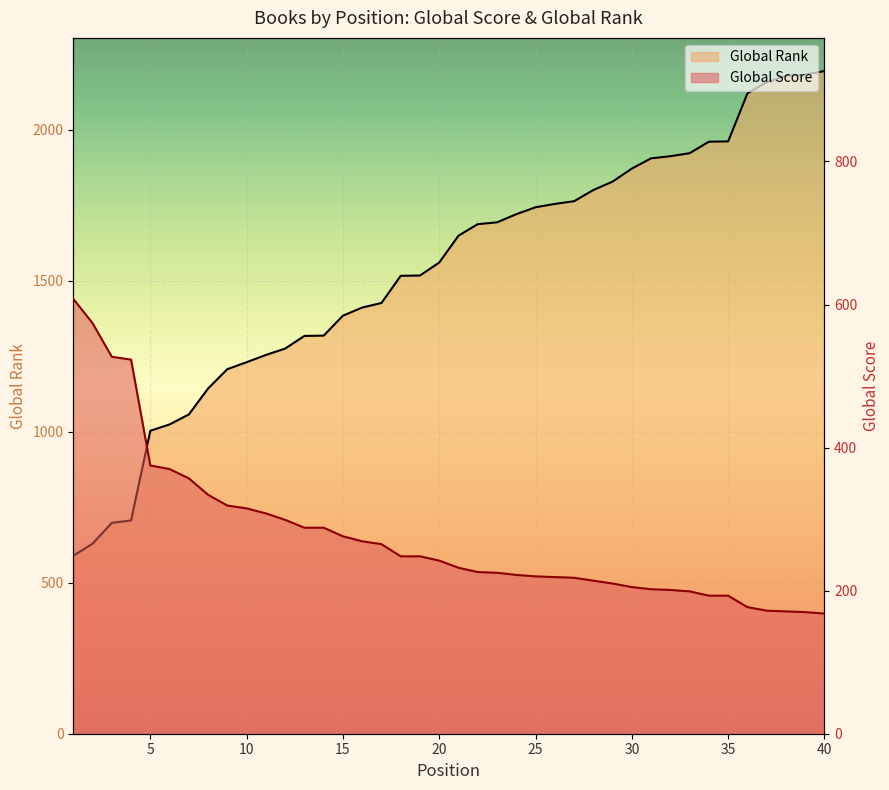

At how many categories does at least one series exceed 2052?

5